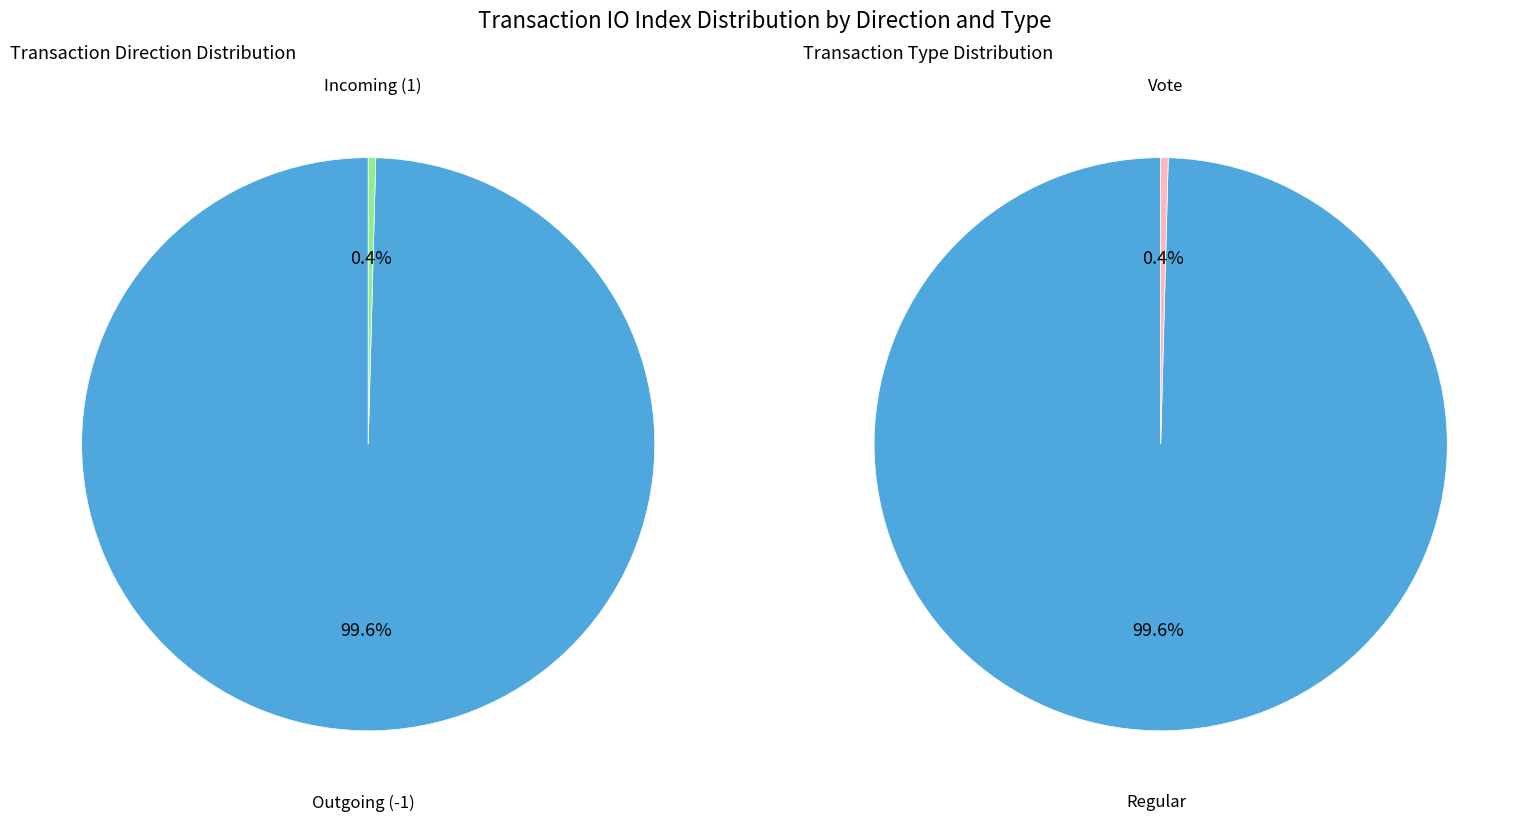

Is it true that io_index is 100% of the pie?

True